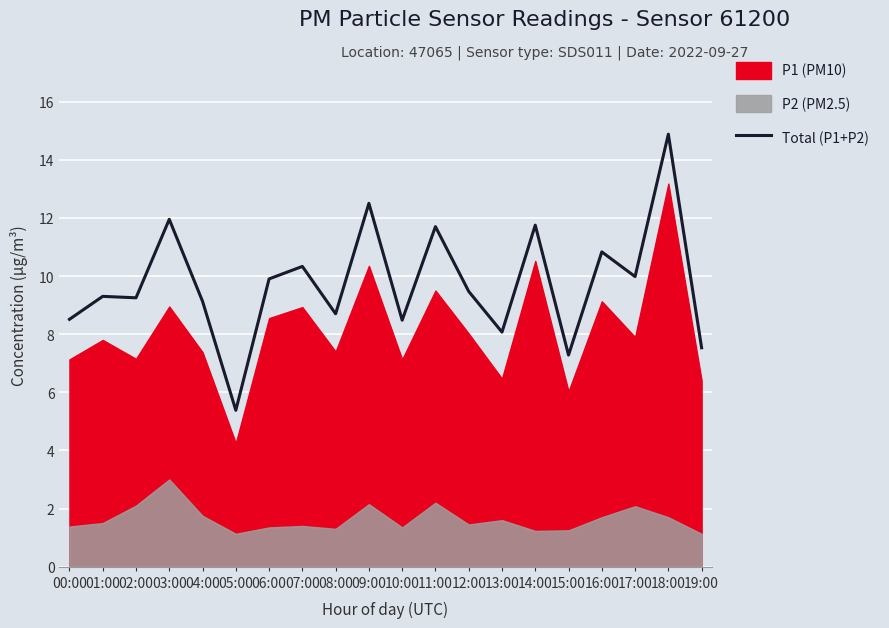

What is the sum of the values at 01:00 and 19:00?

16.8